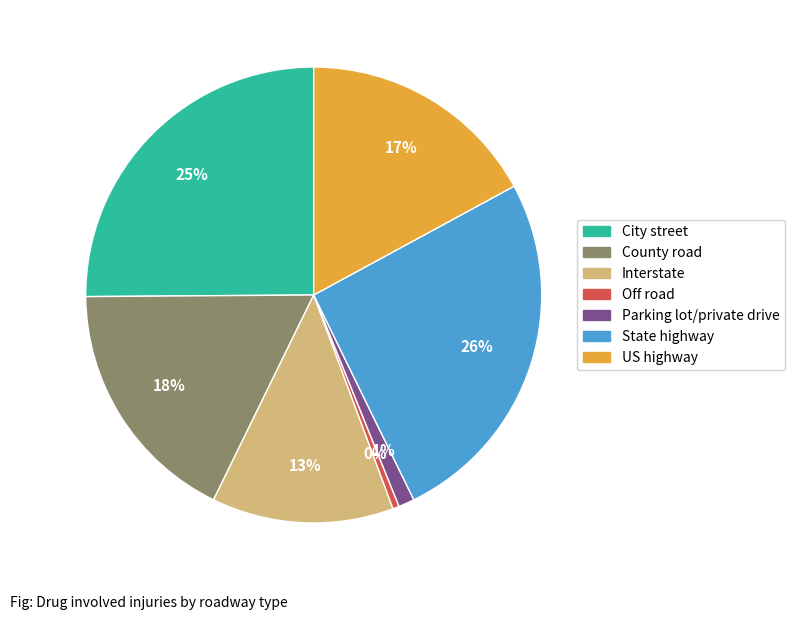

What is the largest slice in the pie chart?

State highway